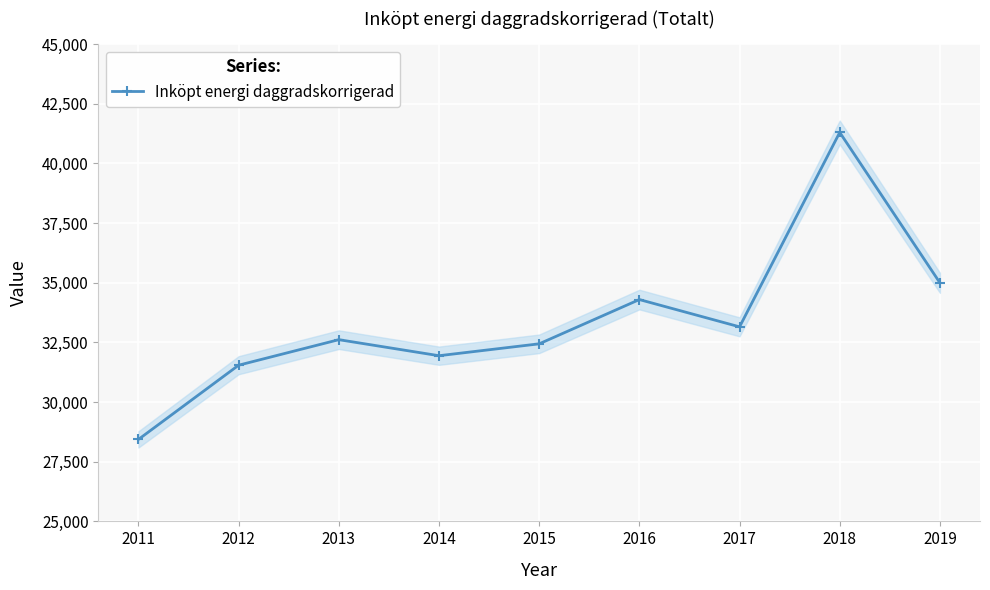

True or false: the data shows 53832 at 2012.

False